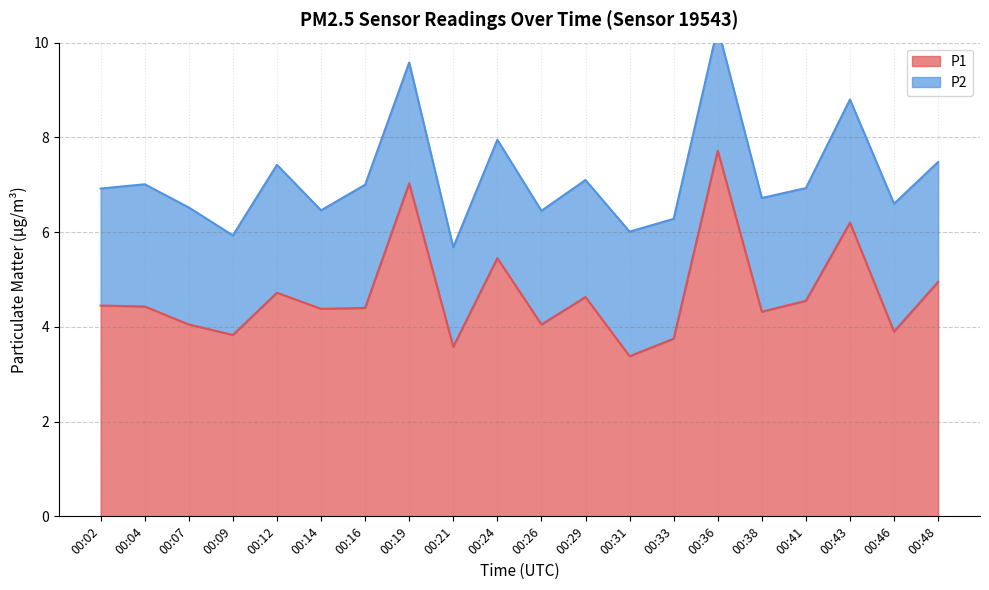

The value at 00:29 is 2.0. True or false?

False